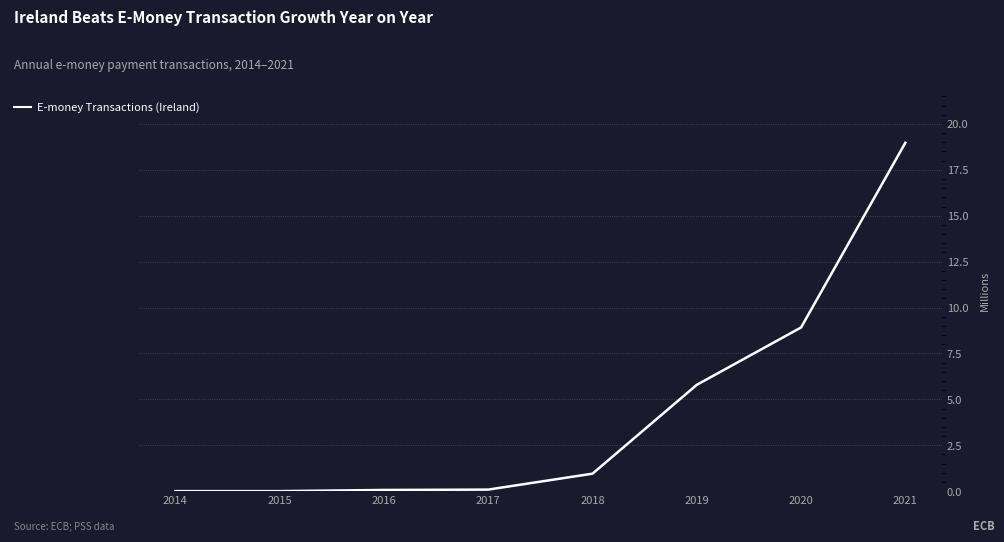

What is the sum of the values at 2021 and 2020?

27.9